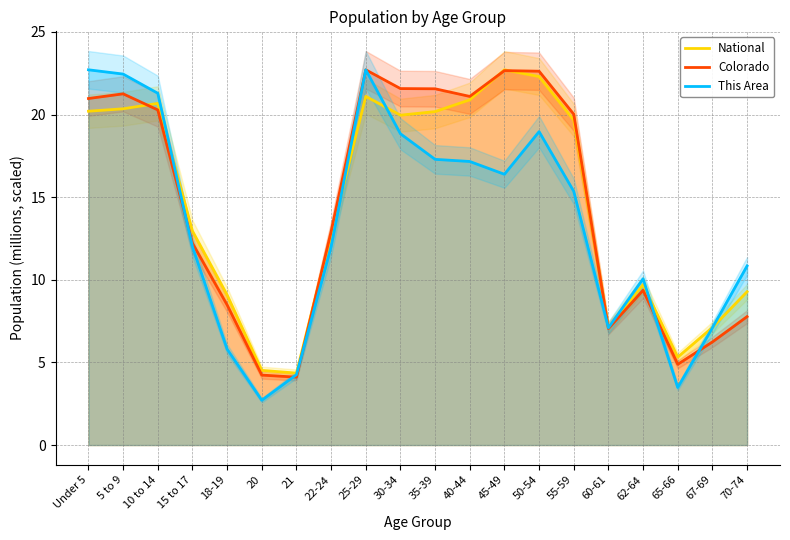

True or false: National and This Area intersect in this chart.

True